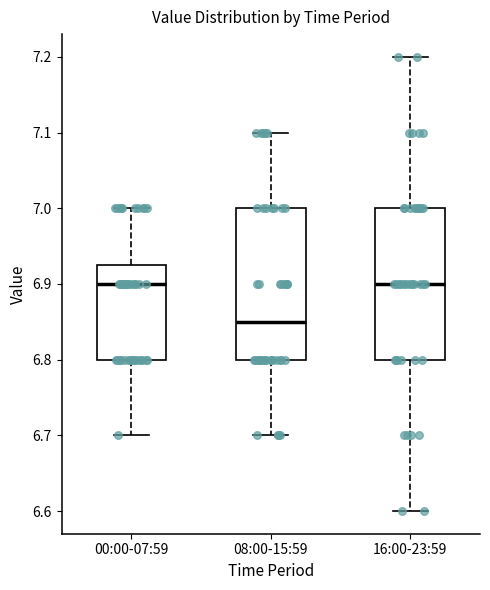

Where does the lower whisker of the box for 08:00-15:59 end on the y-axis? The values are not printed on the chart, so give them approximately, as read against the axis.

6.70